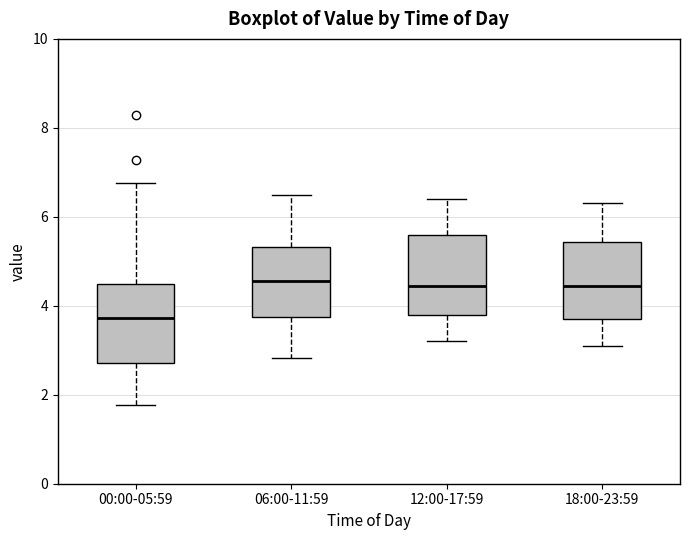

Reading left to right, transcribe this box plot: for each box, give where its median line is, the range the box spans, and where its two whiskers end, as read against the y-axis. The values are not printed on the chart, so give them approximately, as read against the axis.

00:00-05:59: median 3.8, box 2.8 to 4.4, whiskers 1.8 to 6.8
06:00-11:59: median 4.6, box 3.8 to 5.4, whiskers 2.8 to 6.6
12:00-17:59: median 4.4, box 3.8 to 5.6, whiskers 3.2 to 6.4
18:00-23:59: median 4.4, box 3.8 to 5.4, whiskers 3.2 to 6.4